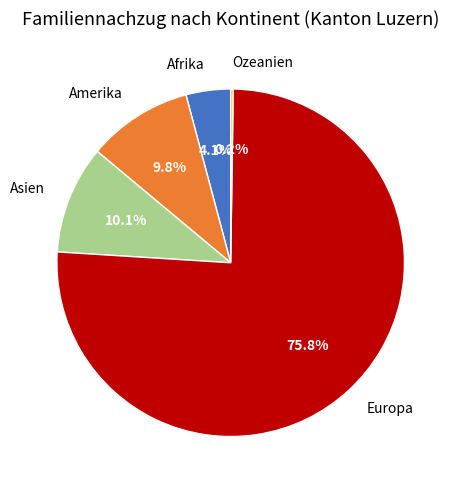

Does any single category account for the majority?

Yes